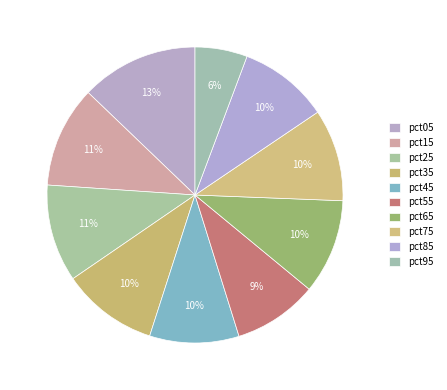

To the nearest percent, what is the combined percentage of pct15 and pct65?

21%